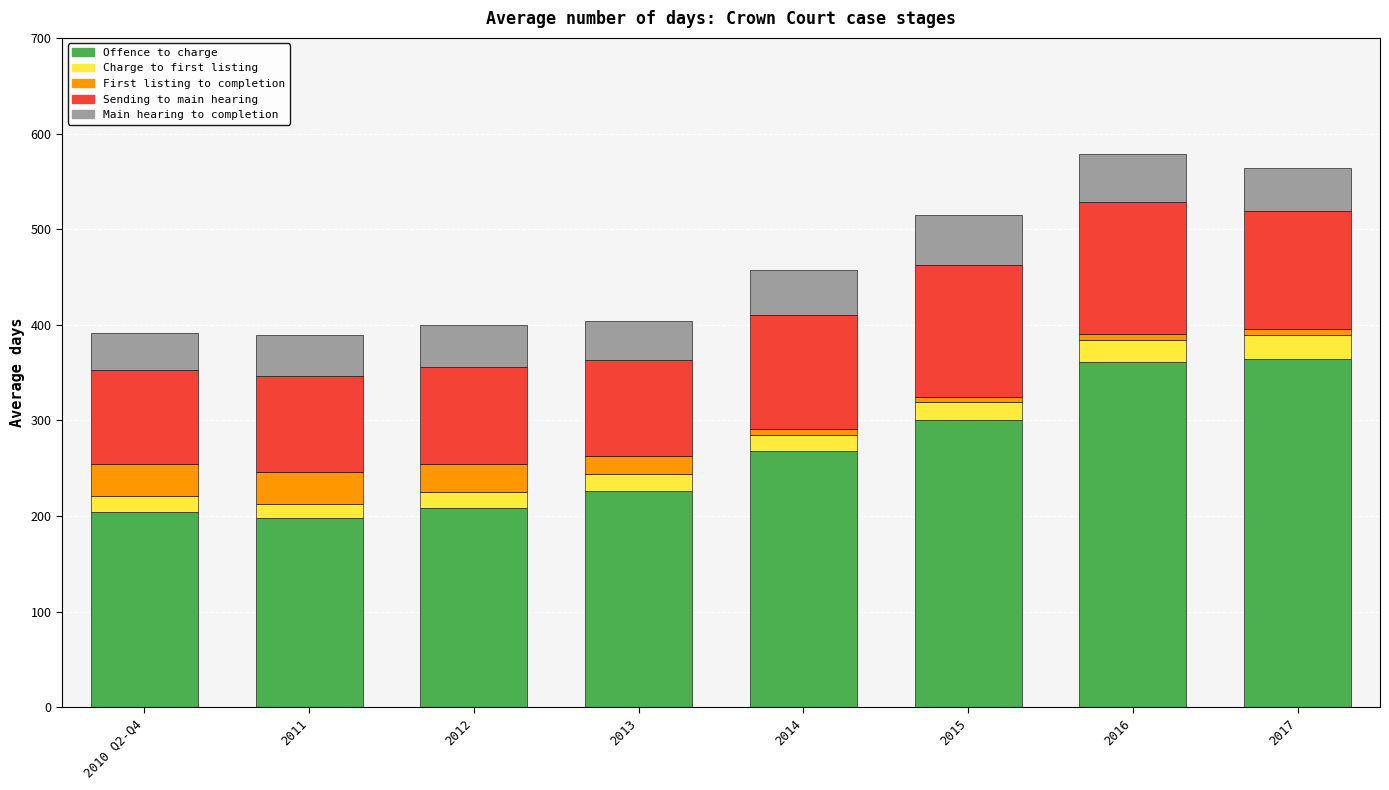

What is the total value across all series at 2011?

389.8